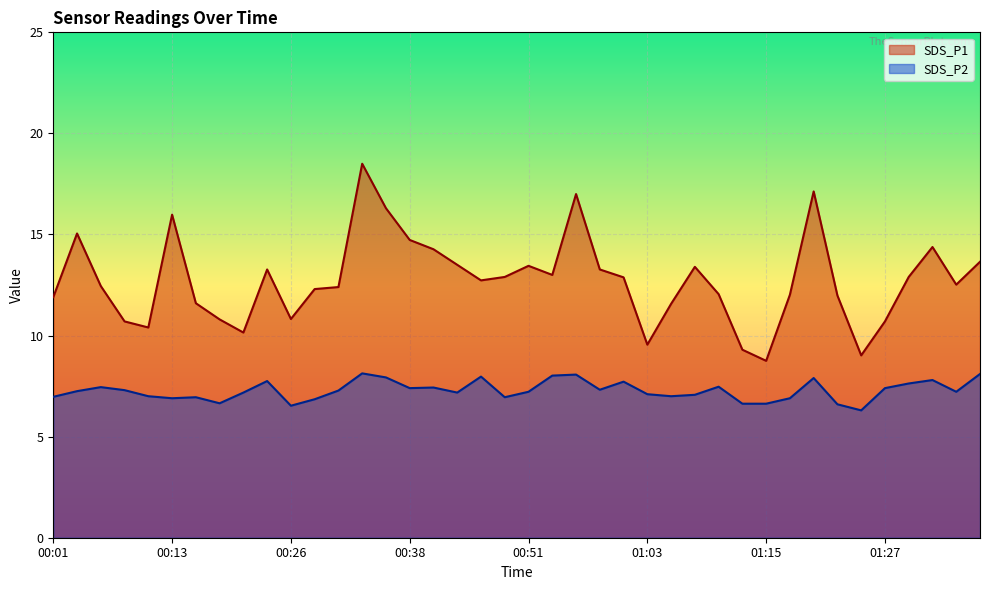

What is the maximum value for SDS_P2?

8.1